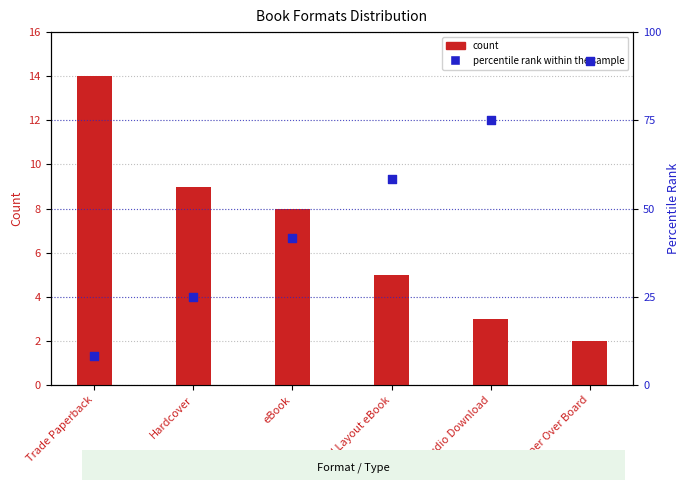

Which series reaches the maximum Y coordinate?

percentile rank within the sample